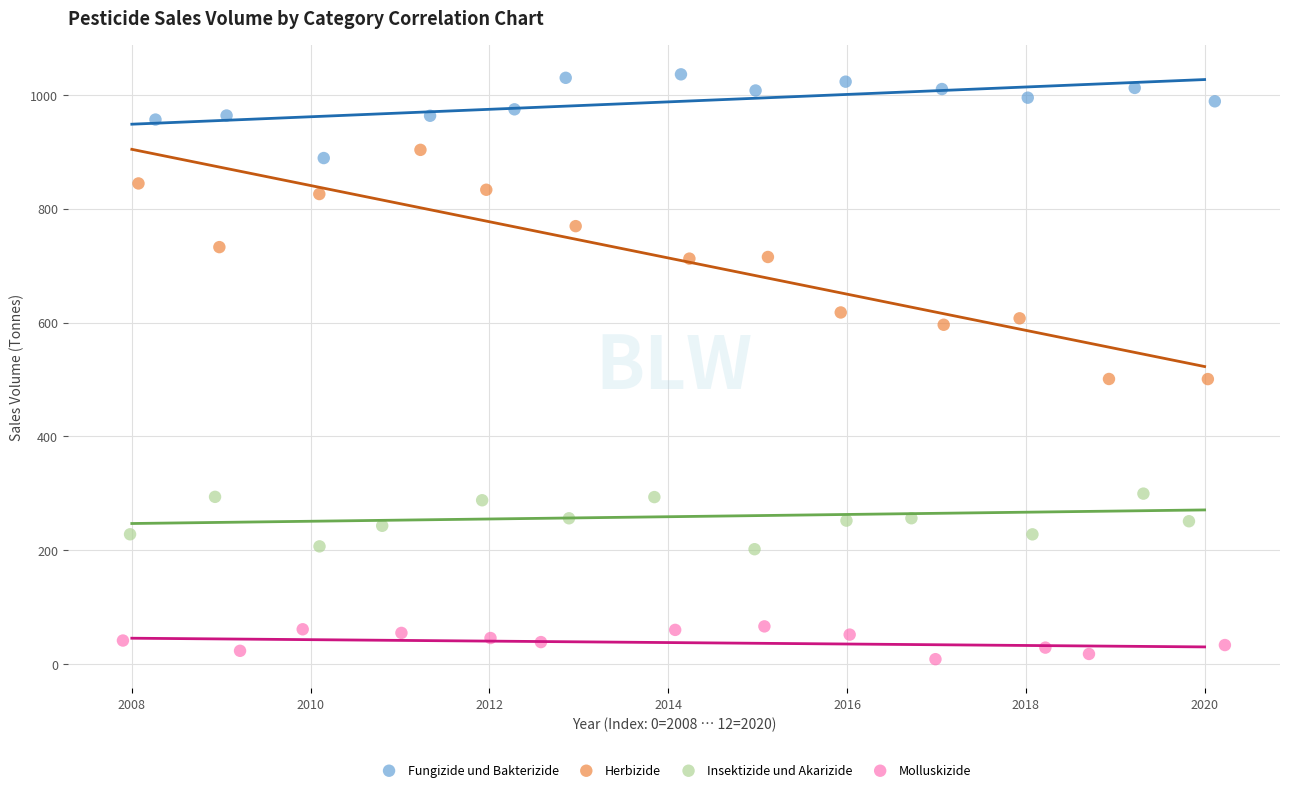

Which series has the largest Y range (max minus min)?

Herbizide